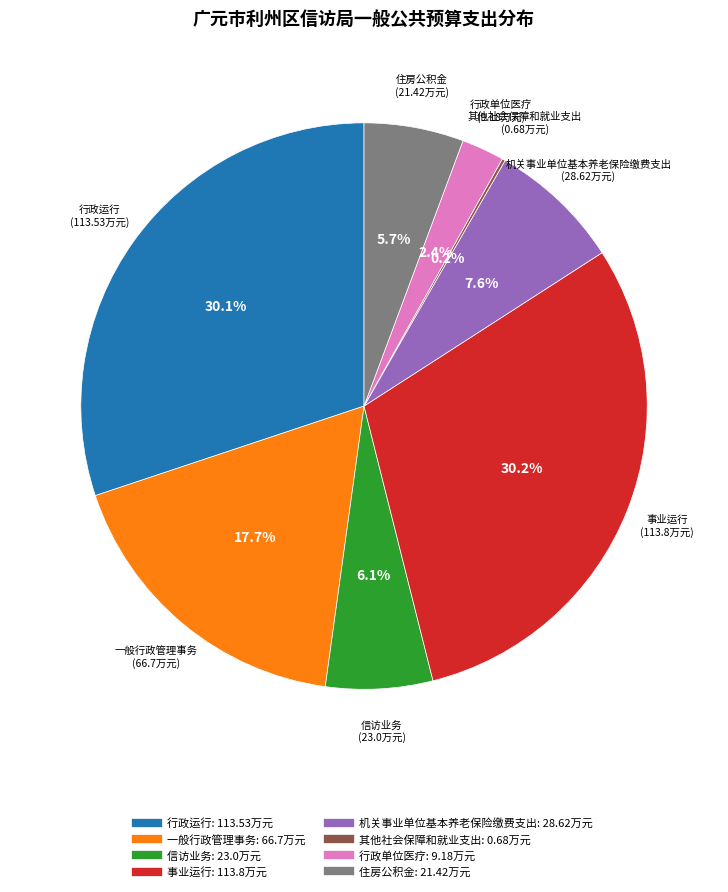

Is the sum of 事业运行 and 信访业务 greater than half?

No